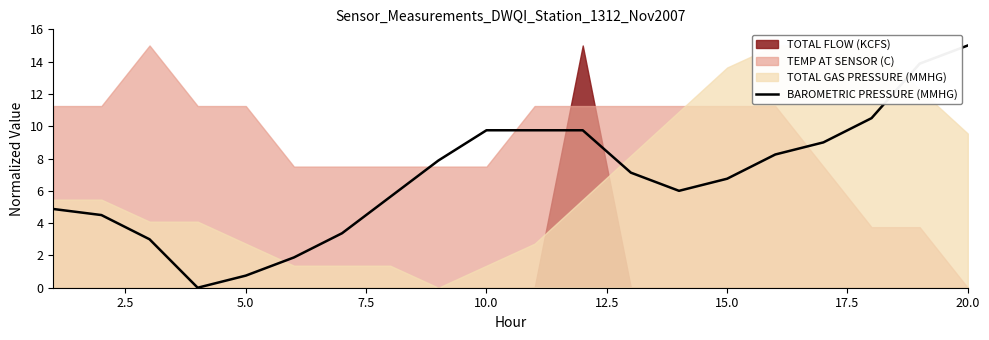

Reading left to right, list all the values displayed in this chart.

4.9	4.5	3.0	0.0	0.8	1.9	3.4	5.6	7.9	9.8	9.8	9.8	7.1	6.0	6.8	8.3	9.0	10.5	13.9	15.0